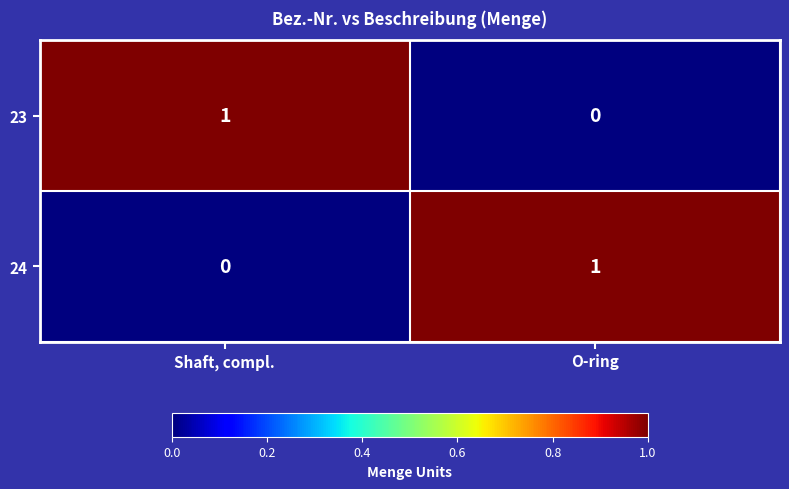

The 24 series shows 0 at Shaft, compl.. True or false?

True